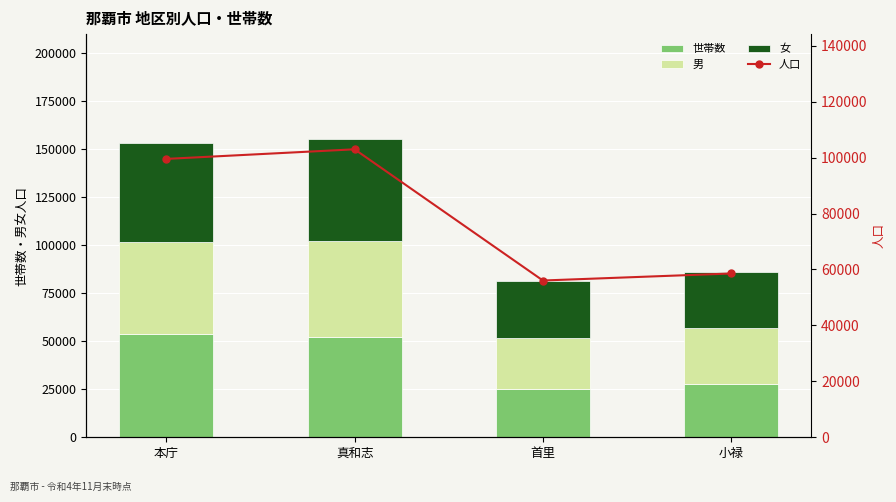

Is the value of 女 at 小禄 greater than the value of 人口 at 真和志?

No